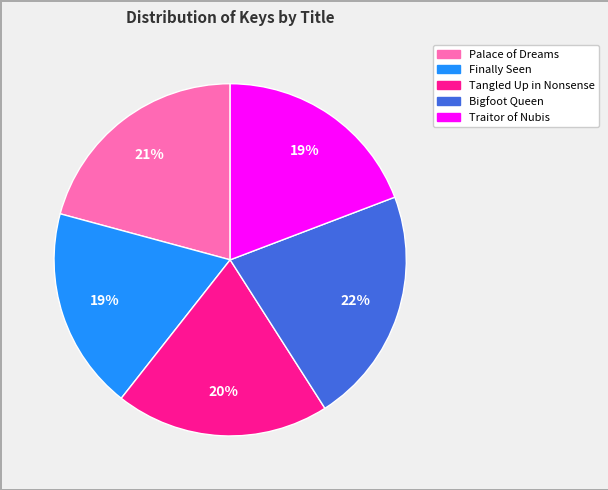

To the nearest percent, what is the difference between the Tangled Up in Nonsense and Finally Seen slice percentages?

1%